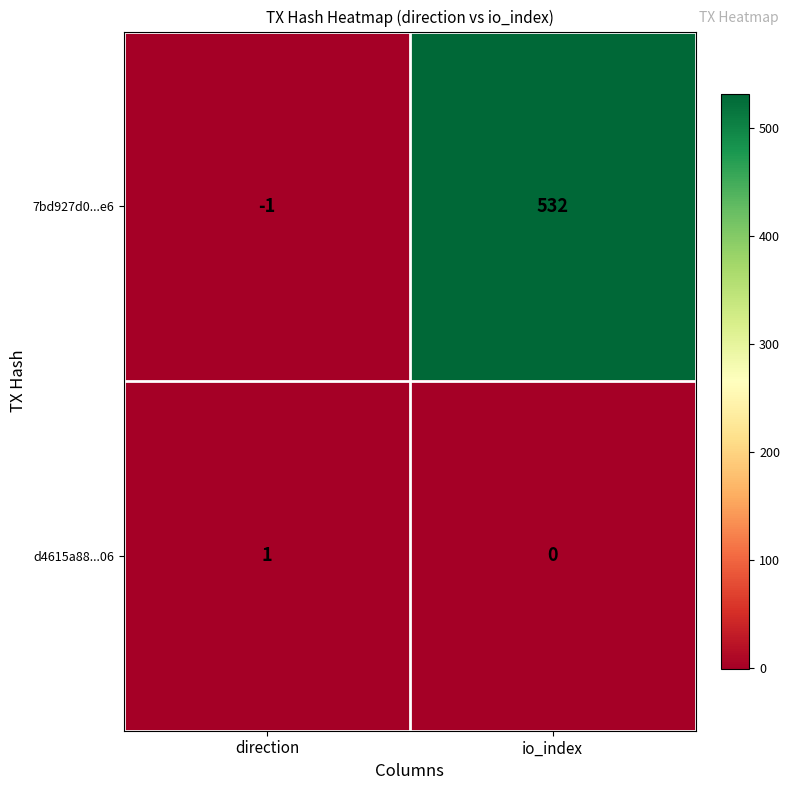

At how many categories does at least one series exceed 140?

1